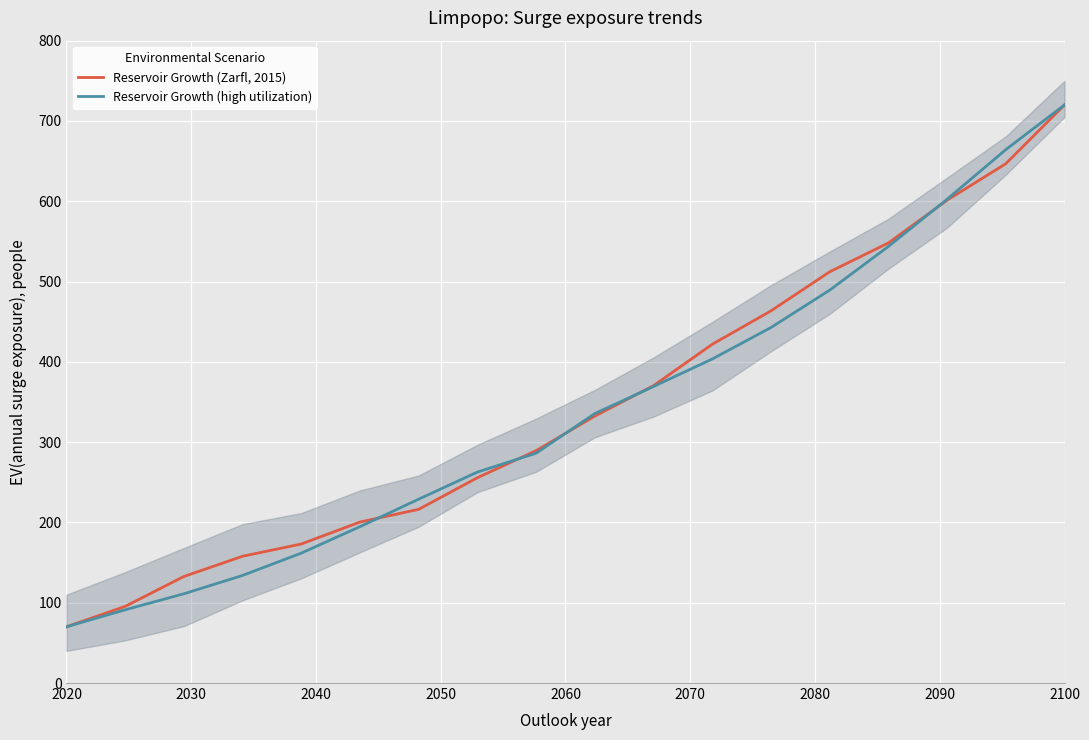

Which series has the largest range (max minus min)?

Reservoir Growth (Zarfl, 2015)